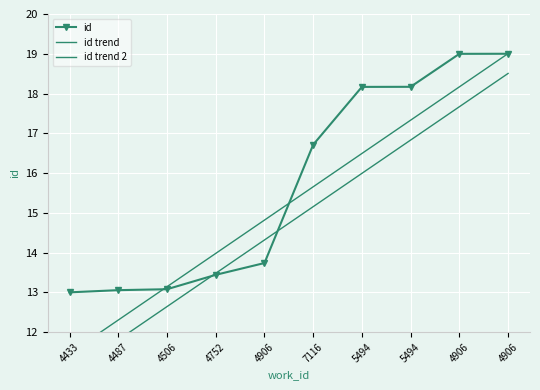

At 4487, list the series in order from largest to smallest.

id, id trend, id trend 2